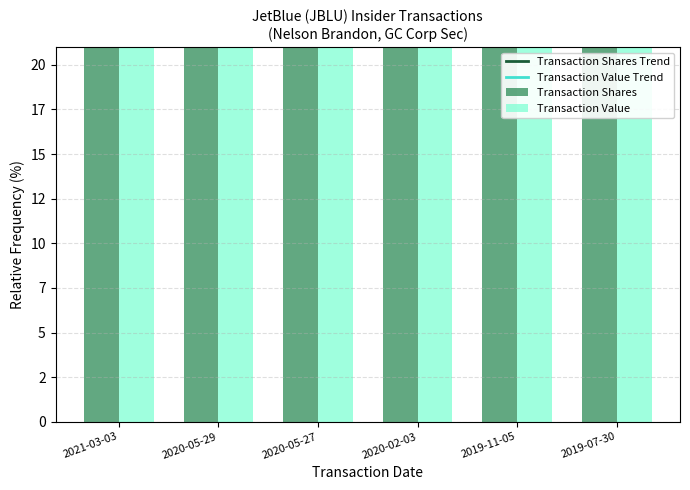

Is it true that transactionShares equals 32.4 at 2020-02-03?

True